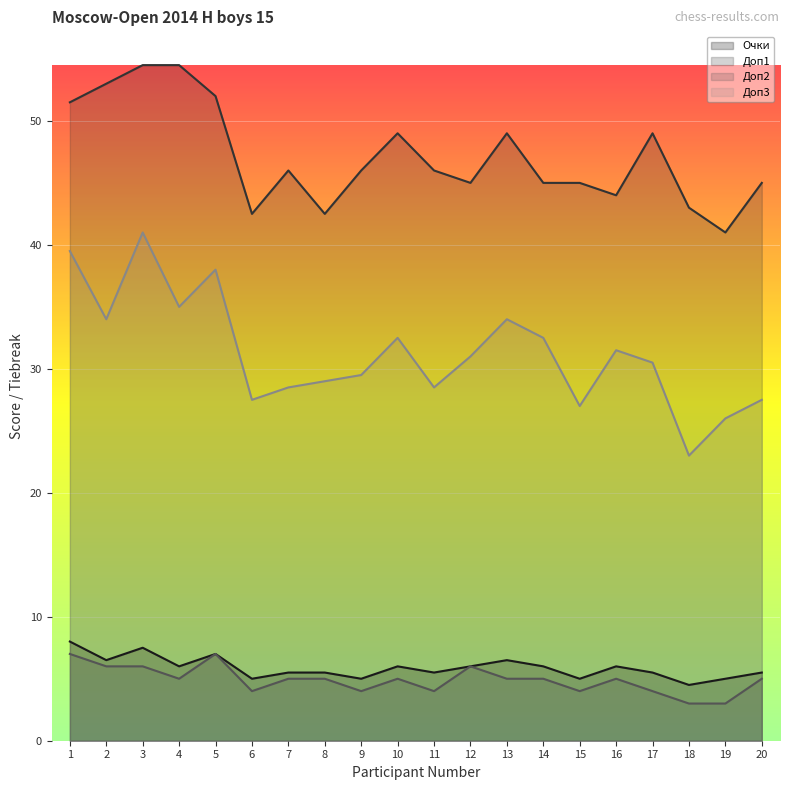

Which series has the largest total across all categories?

Доп1